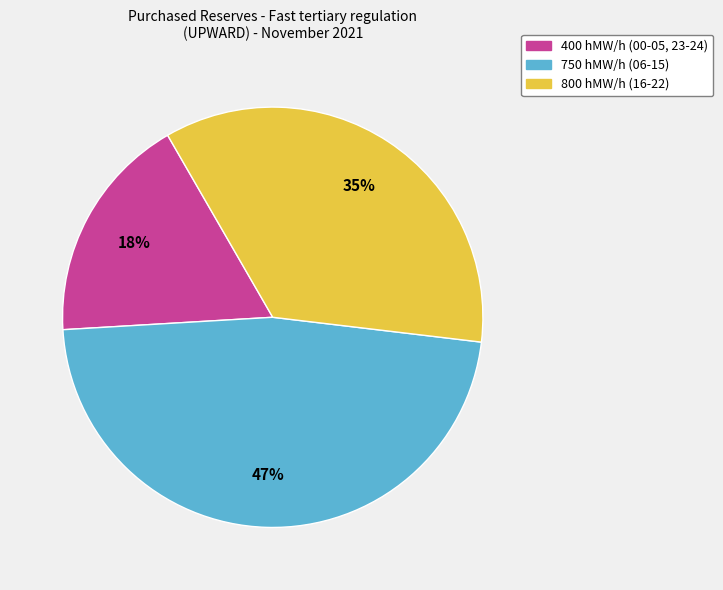

Is there any slice that represents more than half of the pie?

No